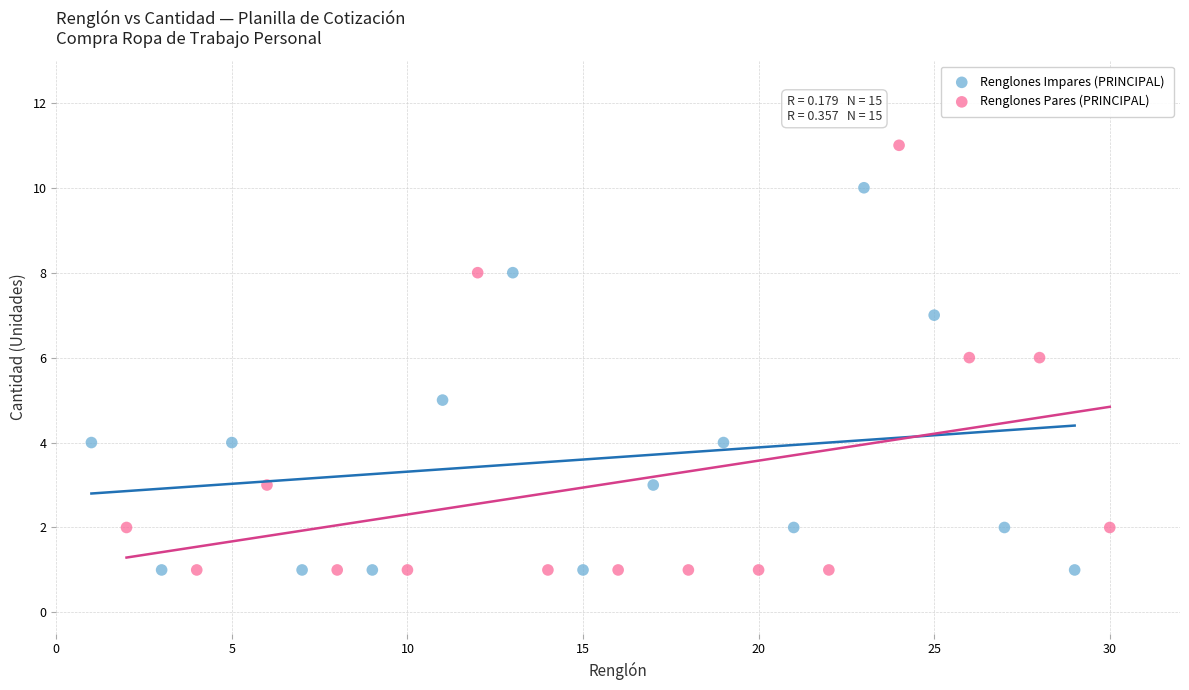

Which series contains the highest Y value?

Renglones Pares (PRINCIPAL)